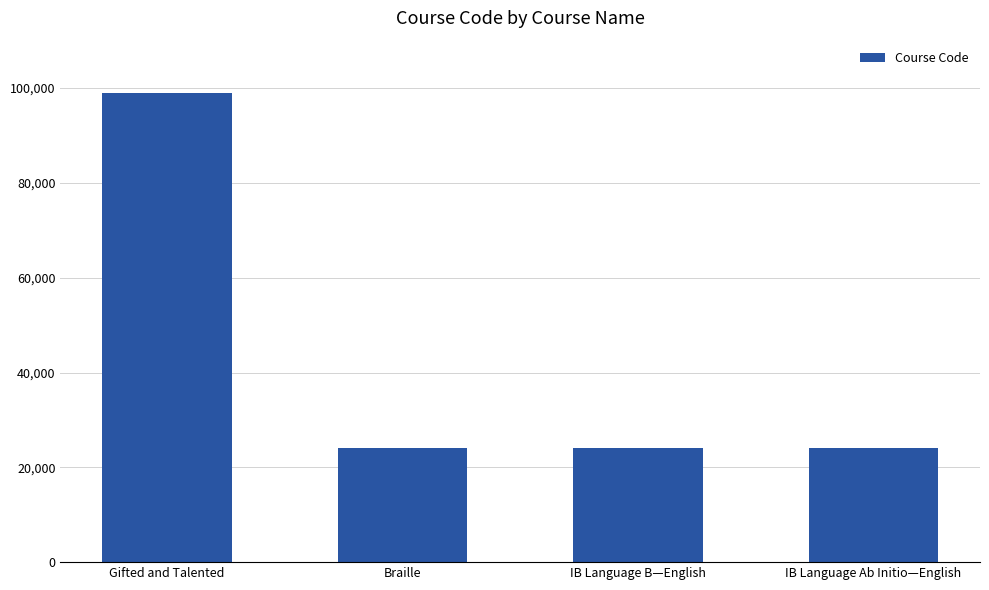

Are the bars horizontal?

No